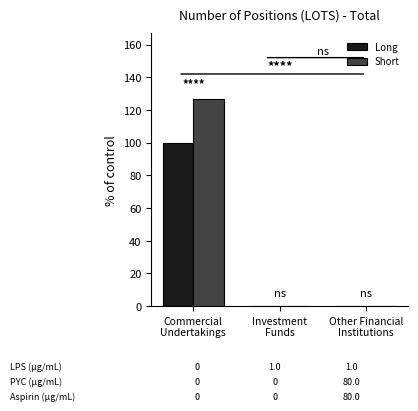

How many groups of bars are there?

3